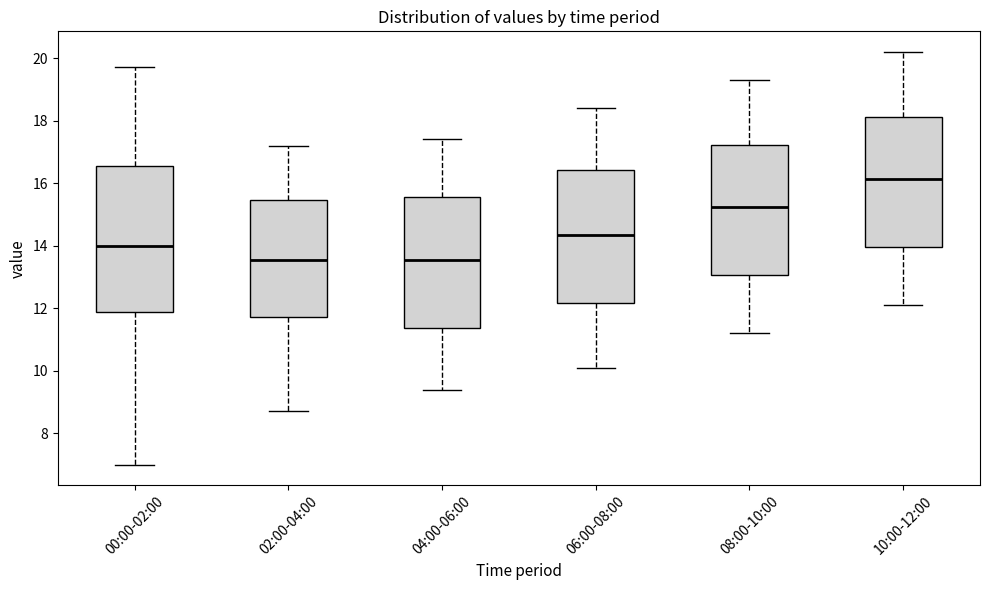

Reading left to right, read every box against the y-axis: the position of its median line, the range the box covers, and the ends of its whiskers. The values are not printed on the chart, so give them approximately, as read against the axis.

00:00-02:00: median 14.0, box 11.8 to 16.6, whiskers 7.0 to 19.8
02:00-04:00: median 13.6, box 11.8 to 15.4, whiskers 8.8 to 17.2
04:00-06:00: median 13.6, box 11.4 to 15.6, whiskers 9.4 to 17.4
06:00-08:00: median 14.4, box 12.2 to 16.4, whiskers 10.2 to 18.4
08:00-10:00: median 15.2, box 13.0 to 17.2, whiskers 11.2 to 19.4
10:00-12:00: median 16.2, box 14.0 to 18.2, whiskers 12.2 to 20.2